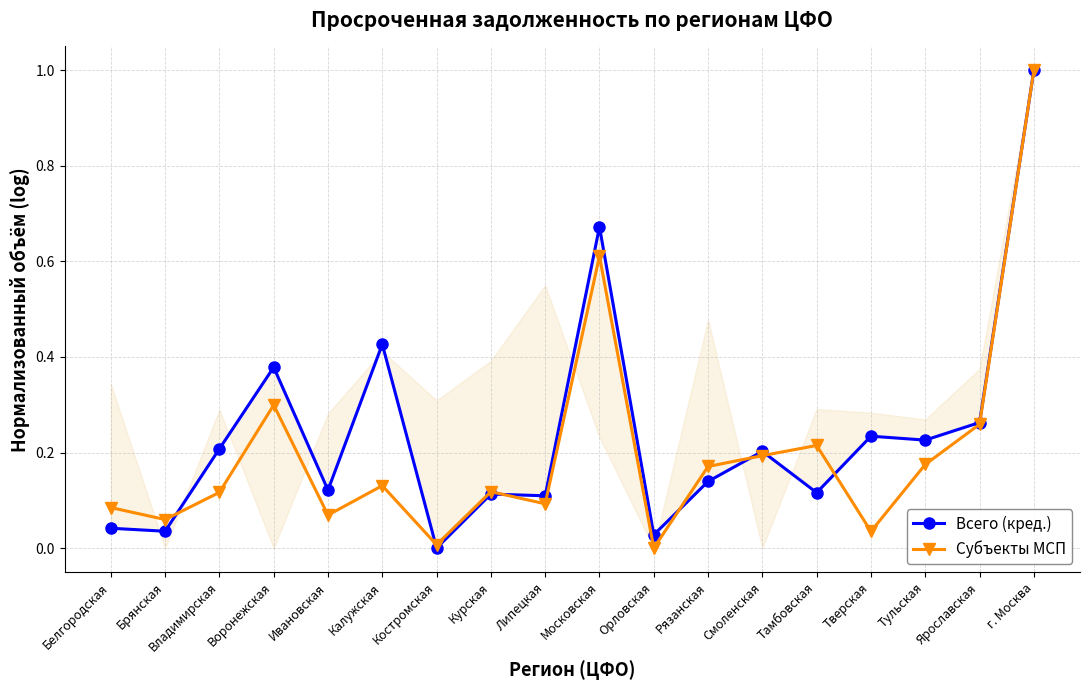

Is this an area chart (filled region under the line)?

No